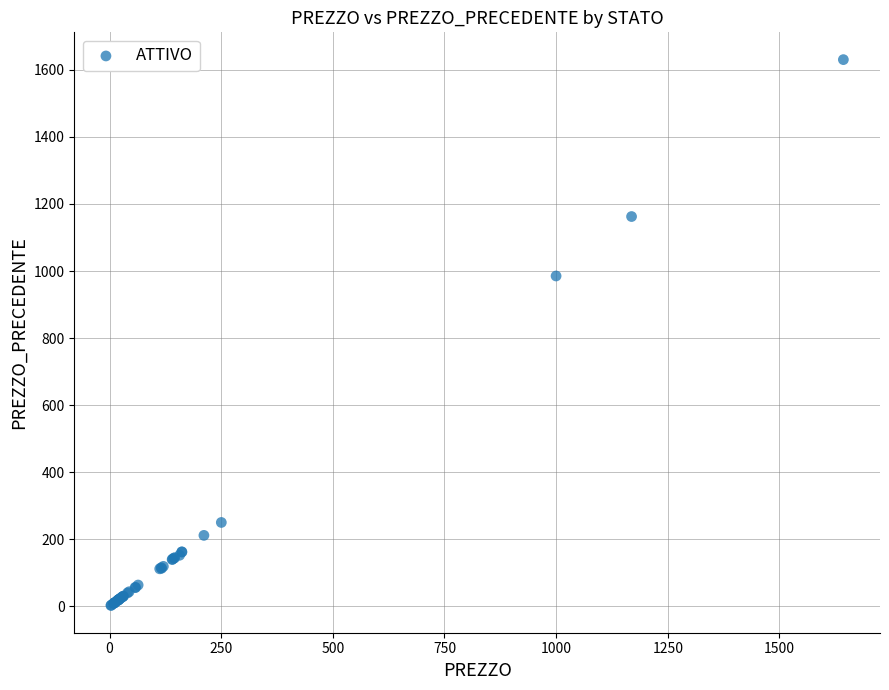

What Y value in the scatter plot is closest to 816?

985.3